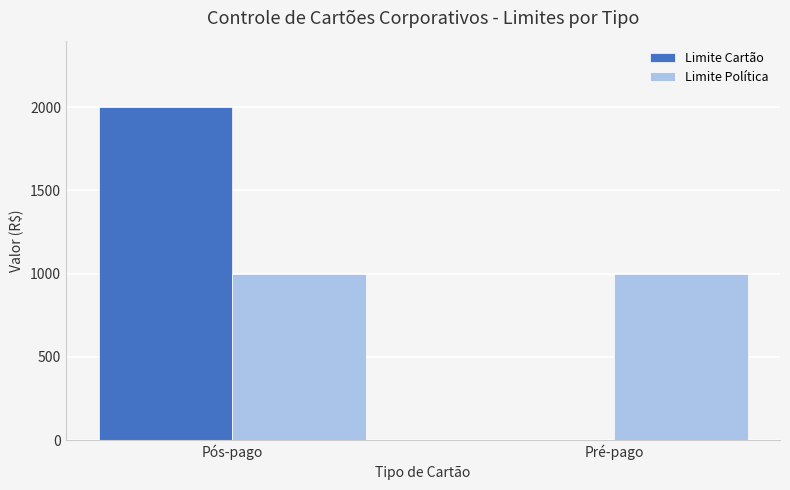

What is the highest value of the Limite Cartão series?

2000